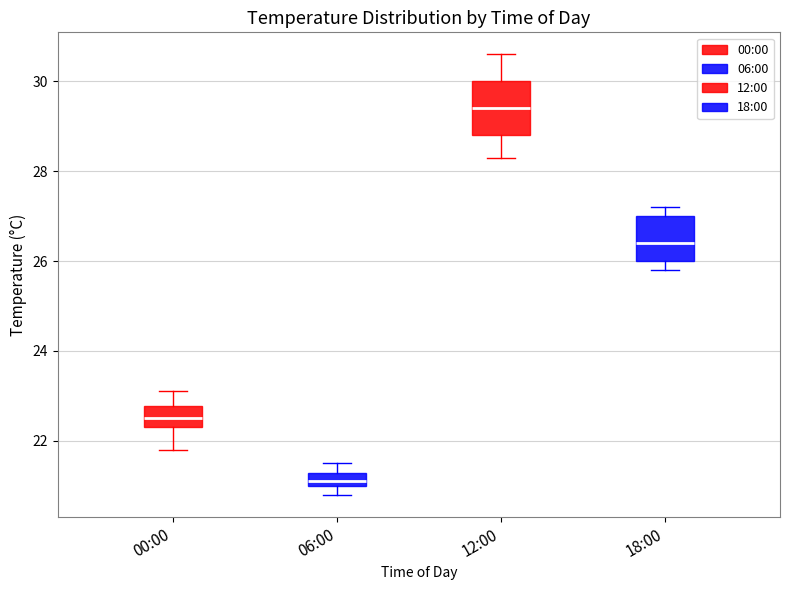

Which box has the highest median line?

12:00